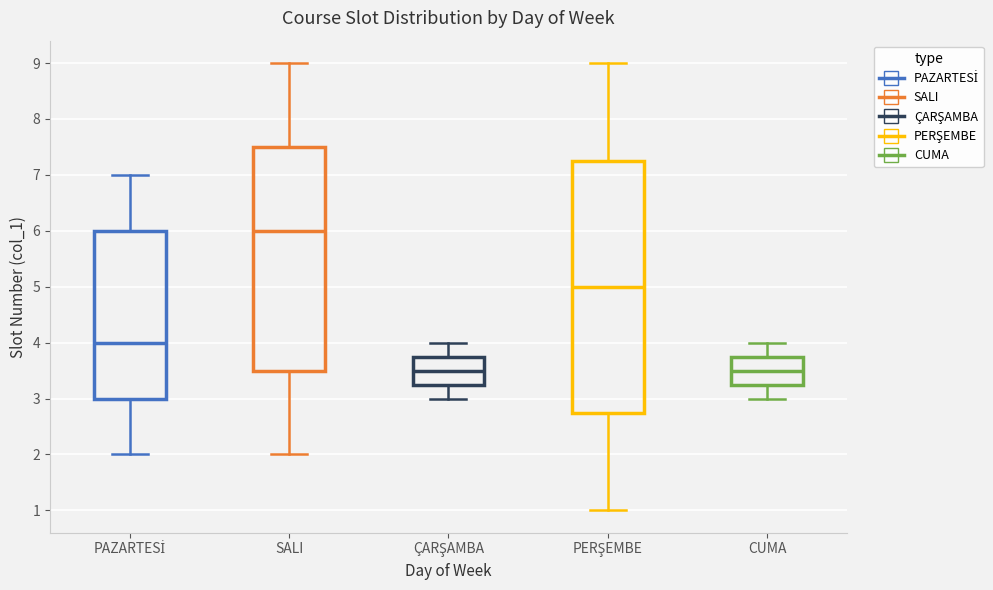

Which box's median line is the highest?

SALI